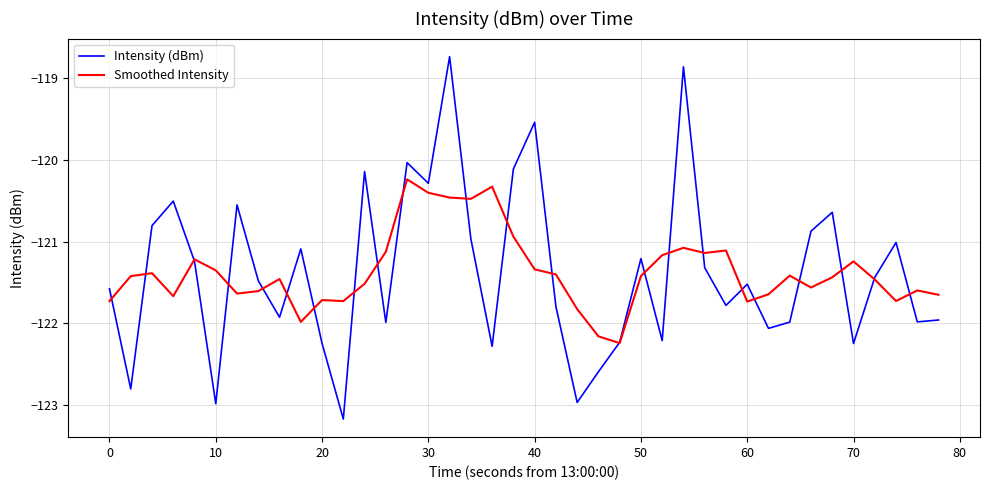

What is the greatest value displayed?

-118.7